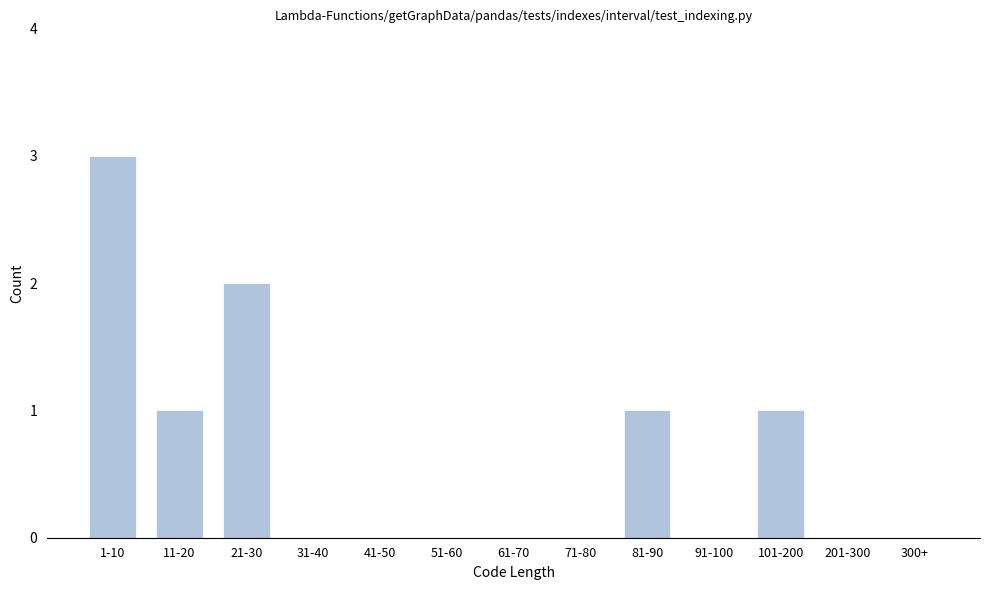

Reading left to right, what are all the values shown in this chart?

1-10=3	11-20=1	21-30=2	31-40=0	41-50=0	51-60=0	61-70=0	71-80=0	81-90=1	91-100=0	101-200=1	201-300=0	300+=0